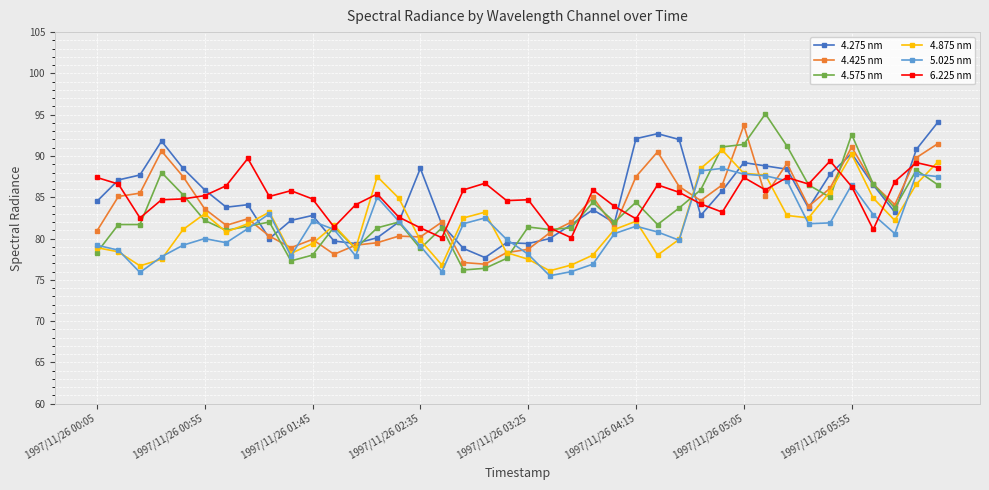

What is the value of the 6.225 nm point at the 21st from the left?

84.7